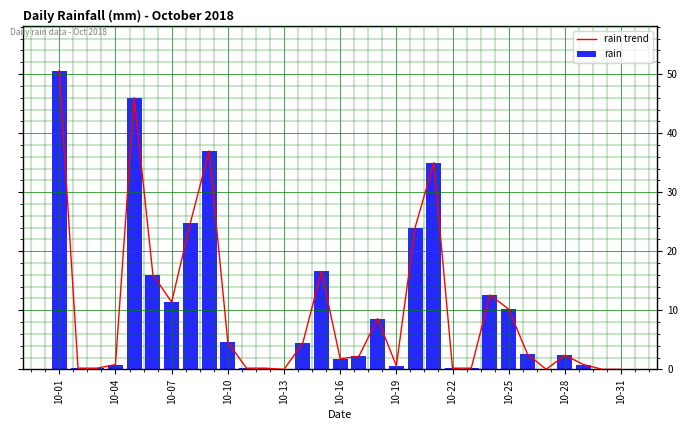

Does the chart contain any negative values?

No